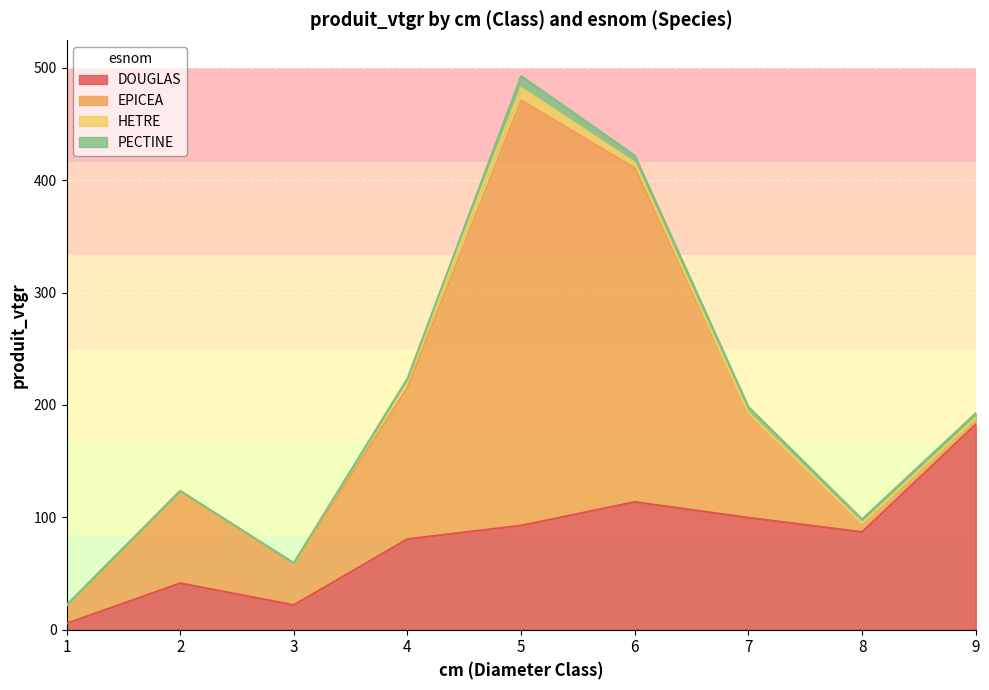

At which label is HETRE closest to 5?

6